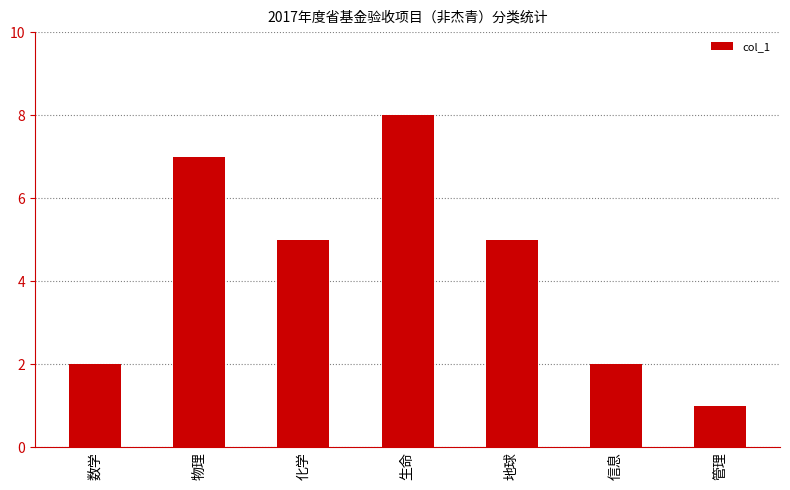

Read the value at 地球.

5